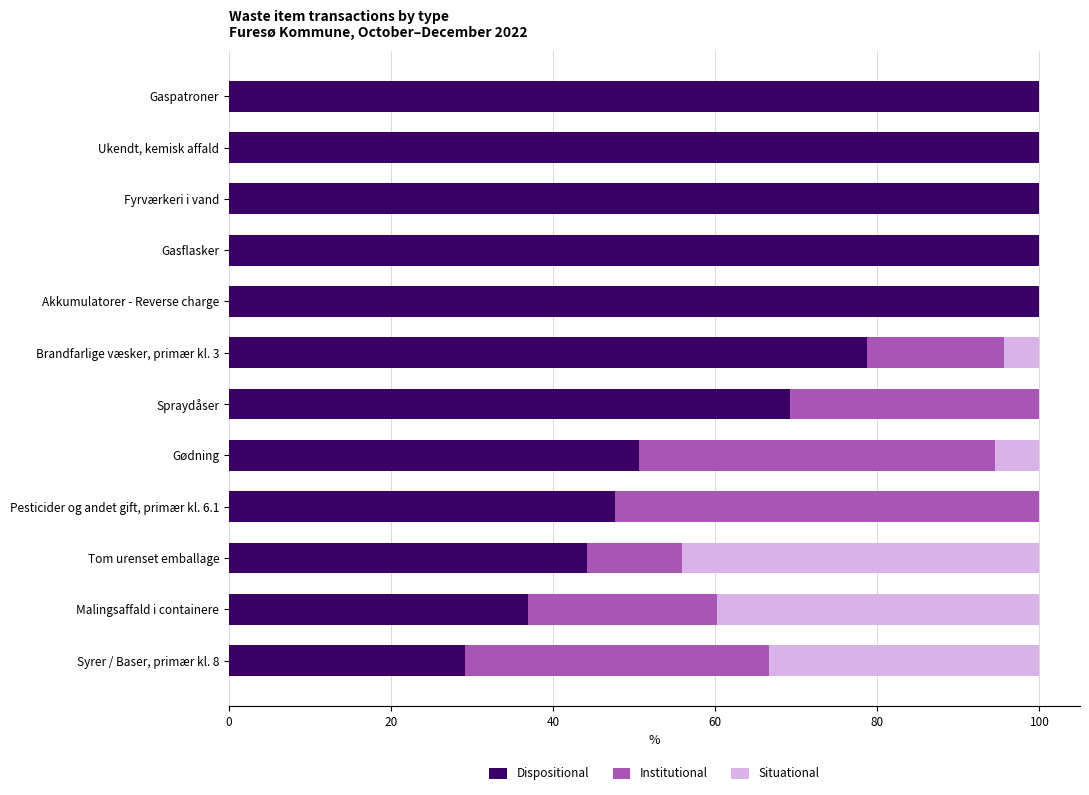

Where is Dispositional nearest to the value 64?

Spraydåser